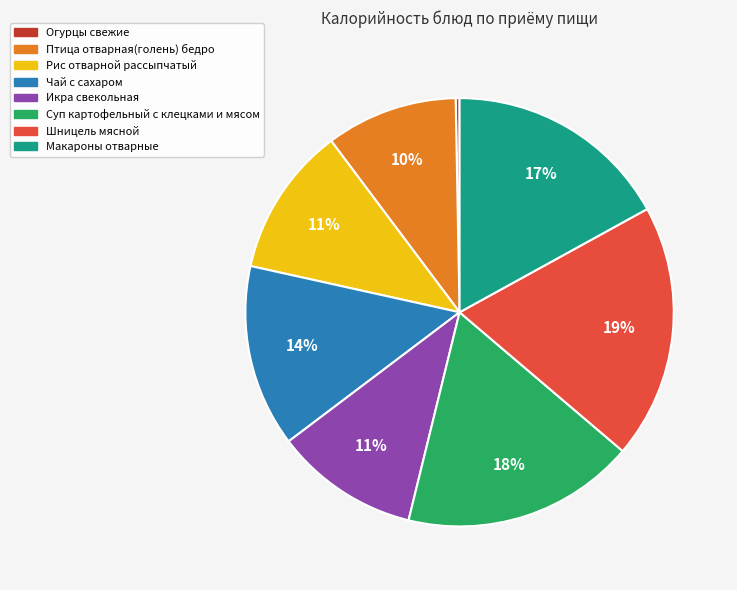

Is there a majority slice in this chart?

No